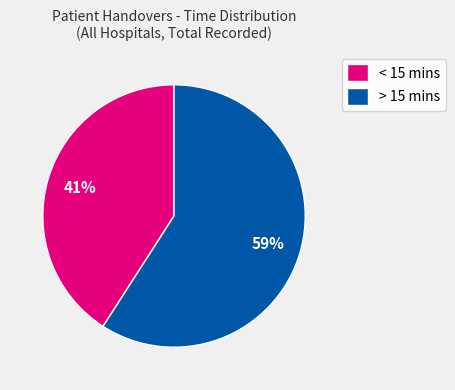

Rank the categories by value from lowest to highest.

< 15 mins, > 15 mins